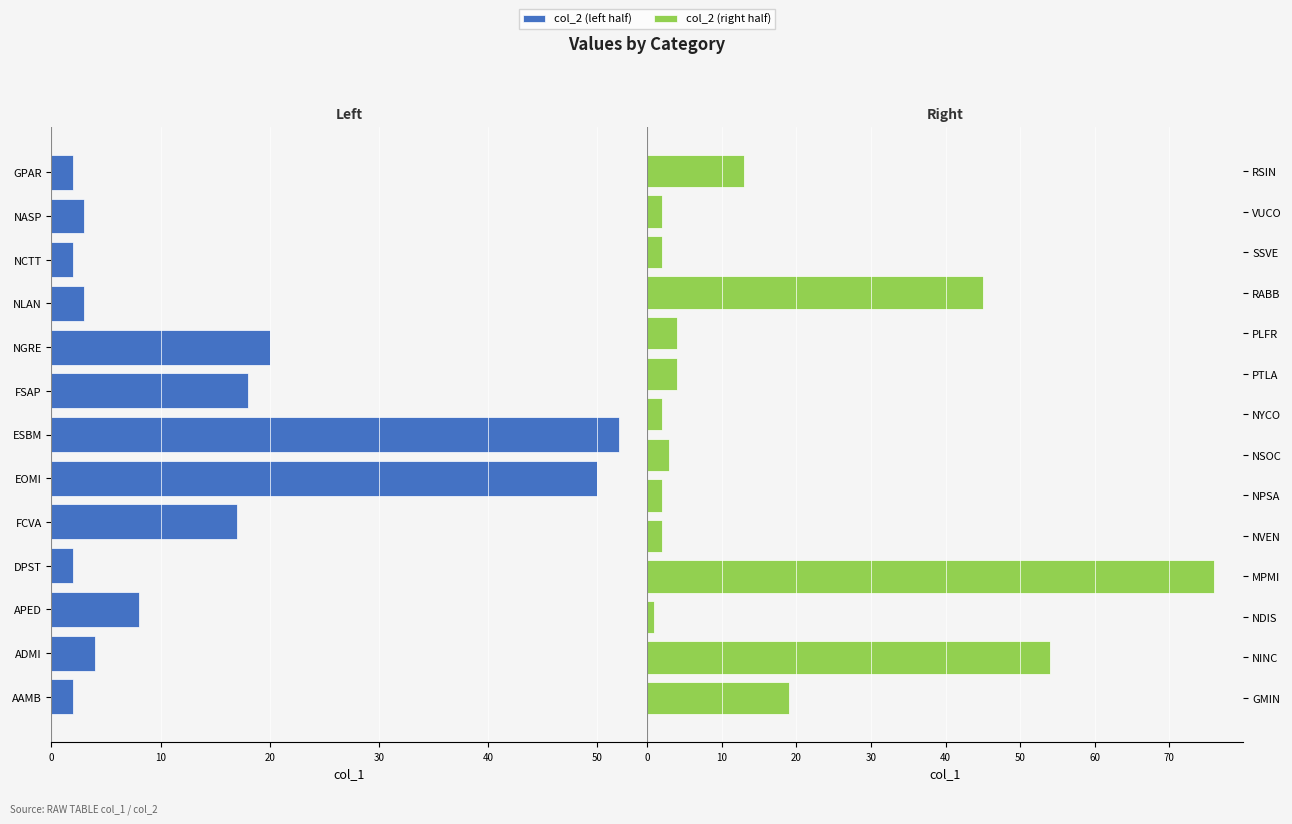

List the labels in order of value, smallest first.

NDIS, AAMB, DPST, NCTT, GPAR, NVEN, NPSA, NYCO, SSVE, VUCO, NLAN, NASP, NSOC, ADMI, PTLA, PLFR, APED, RSIN, FCVA, FSAP, GMIN, NGRE, RABB, EOMI, ESBM, NINC, MPMI